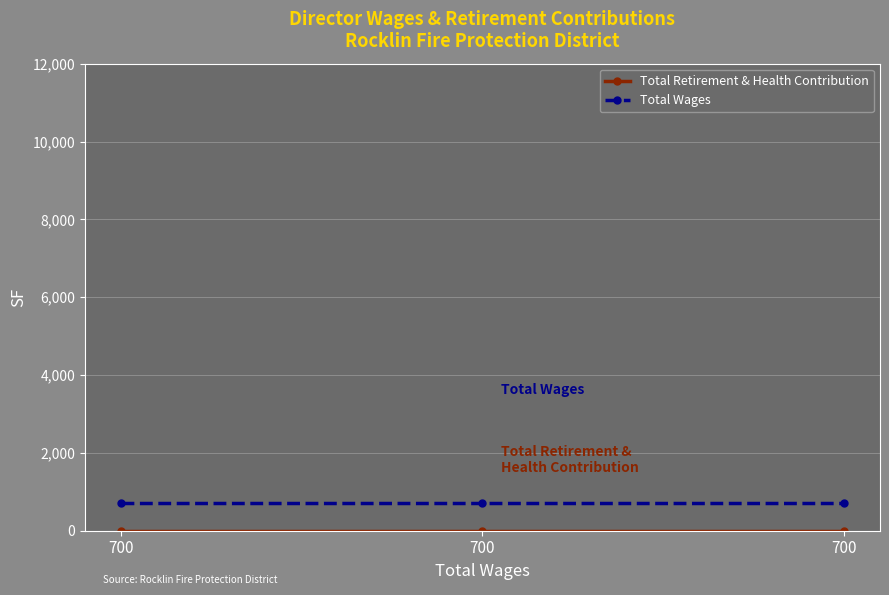

Does the chart have visible grid lines?

Yes